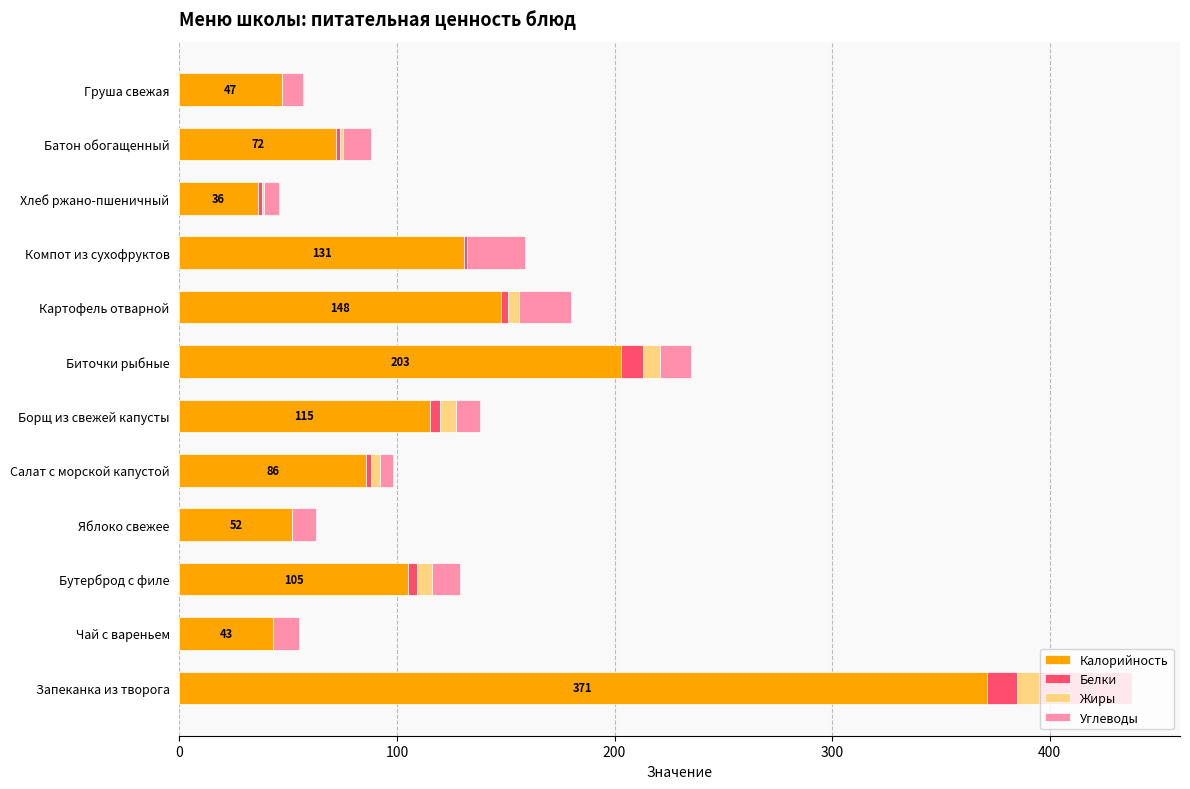

What value does the Калорийность series have at Яблоко свежее?

52